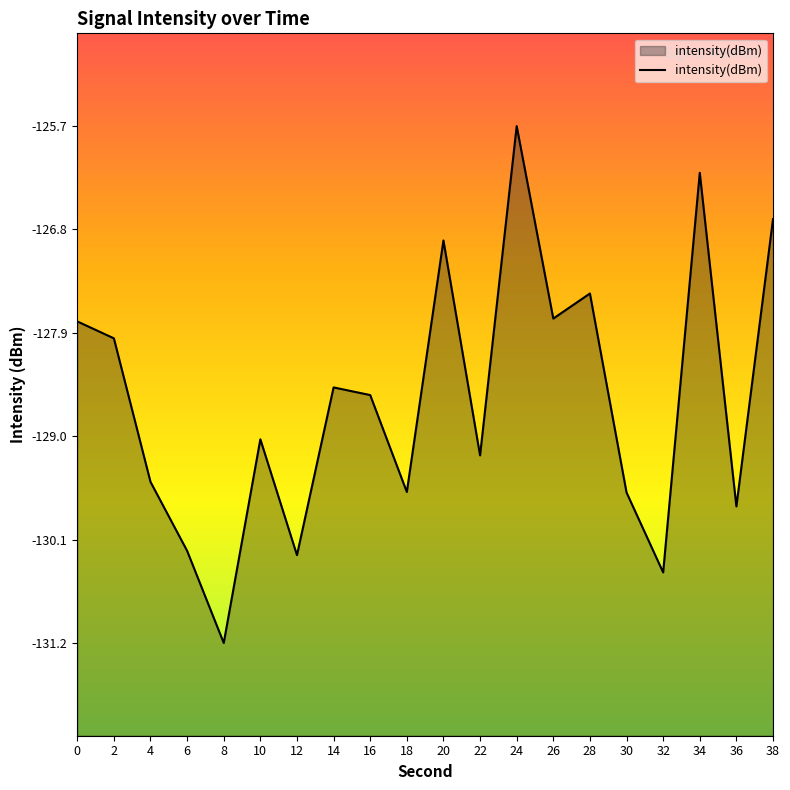

Between 36 and 20, which is larger?

20